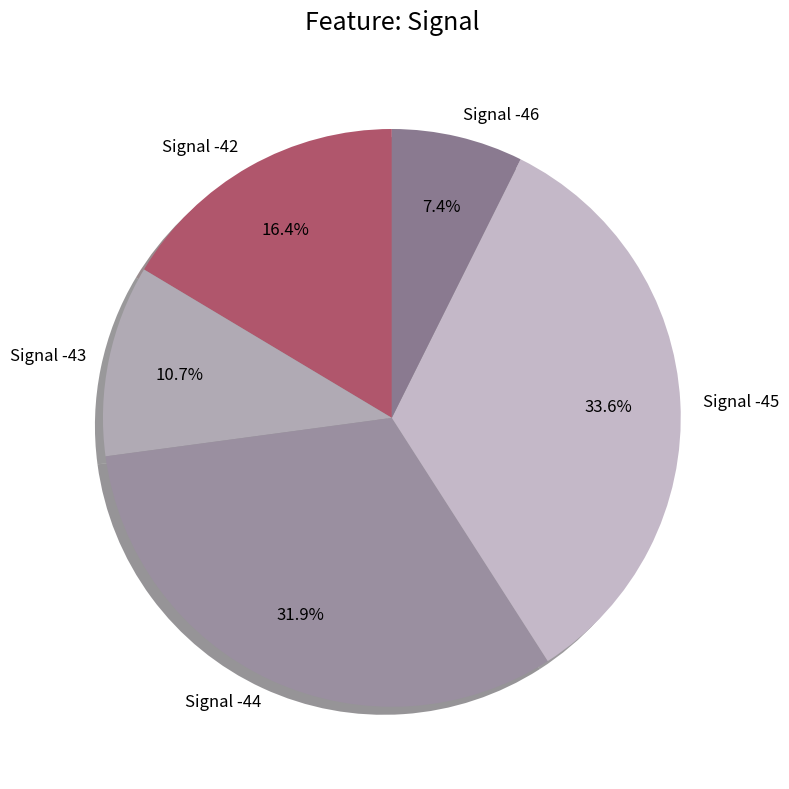

Rank the categories by value from lowest to highest.

Signal -46, Signal -43, Signal -42, Signal -44, Signal -45